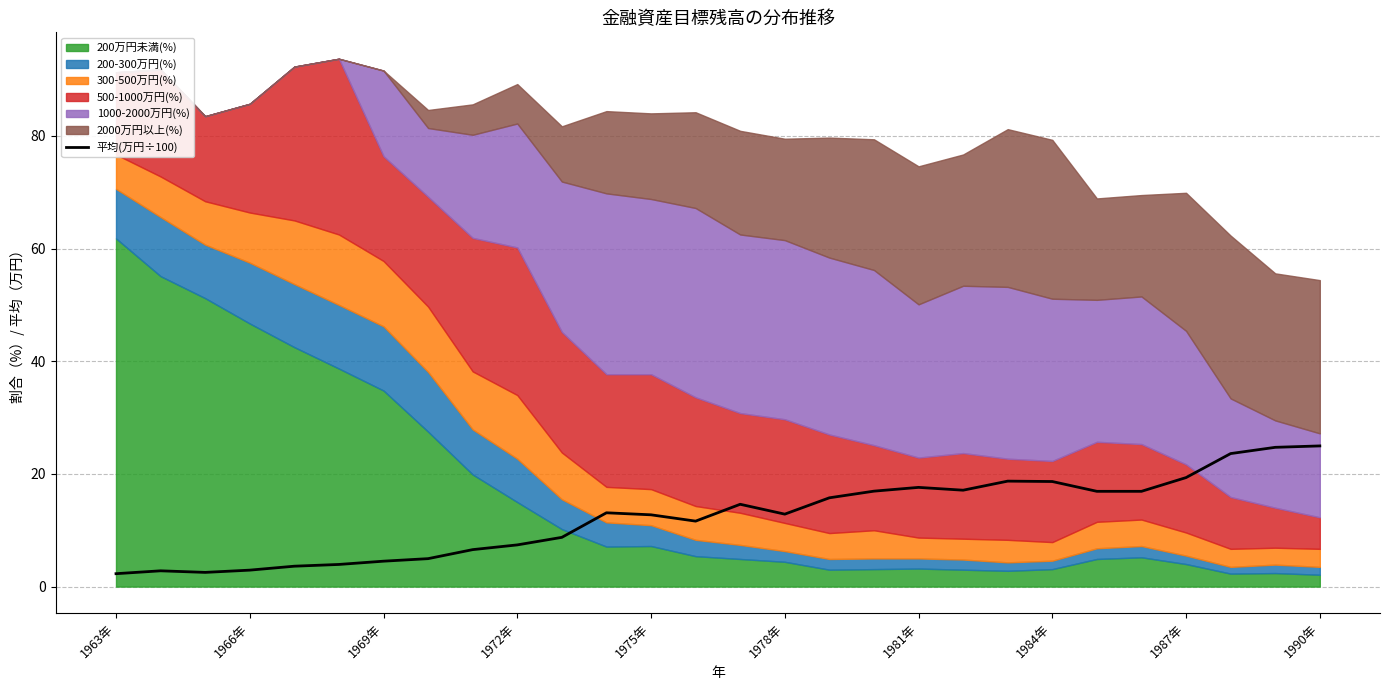

At which category does the chart reach its minimum across all series?

1963年